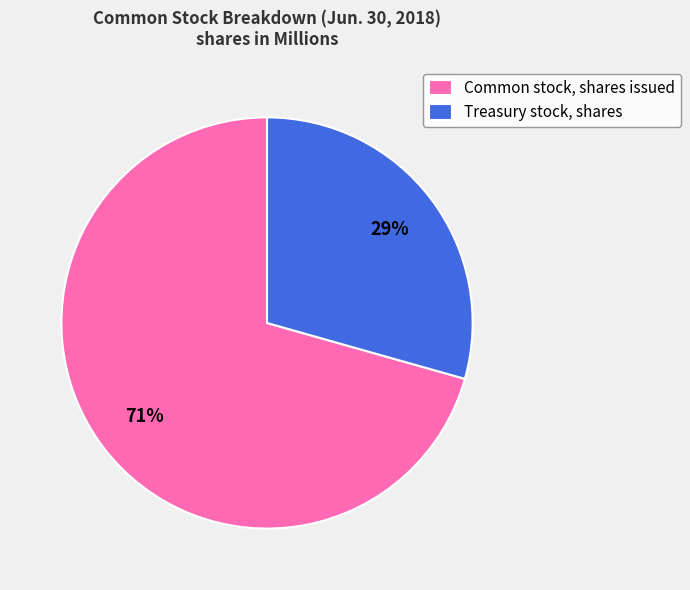

Rank the categories by value from highest to lowest.

Common stock, shares issued, Treasury stock, shares